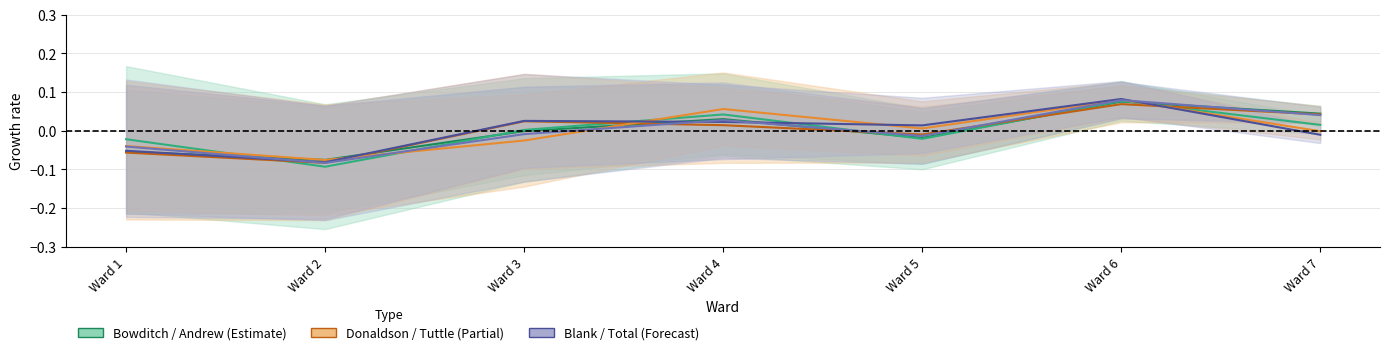

How many times do William G. Andrew and Total Votes Cast cross each other?

3